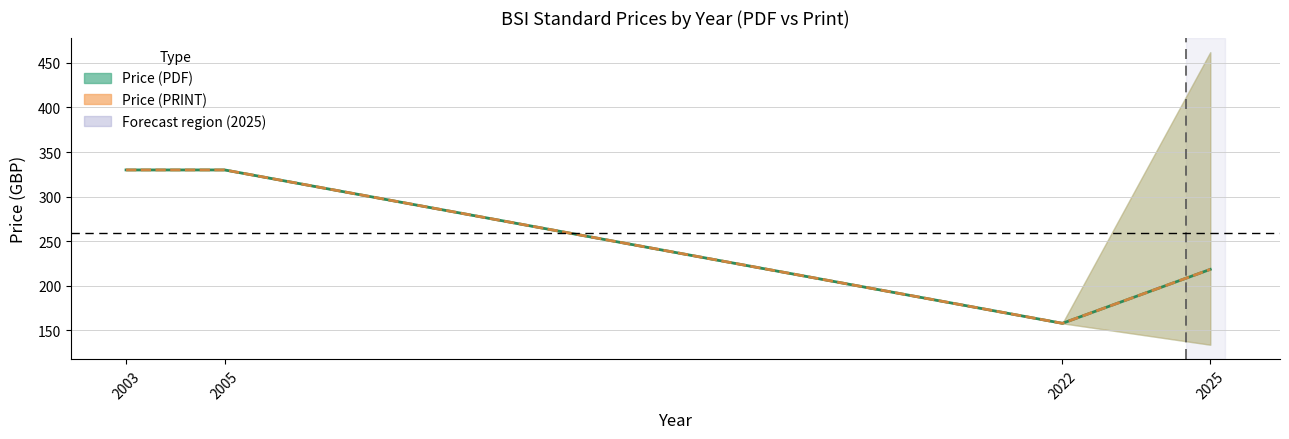

Where is Price (PDF) nearest to the value 241?

220